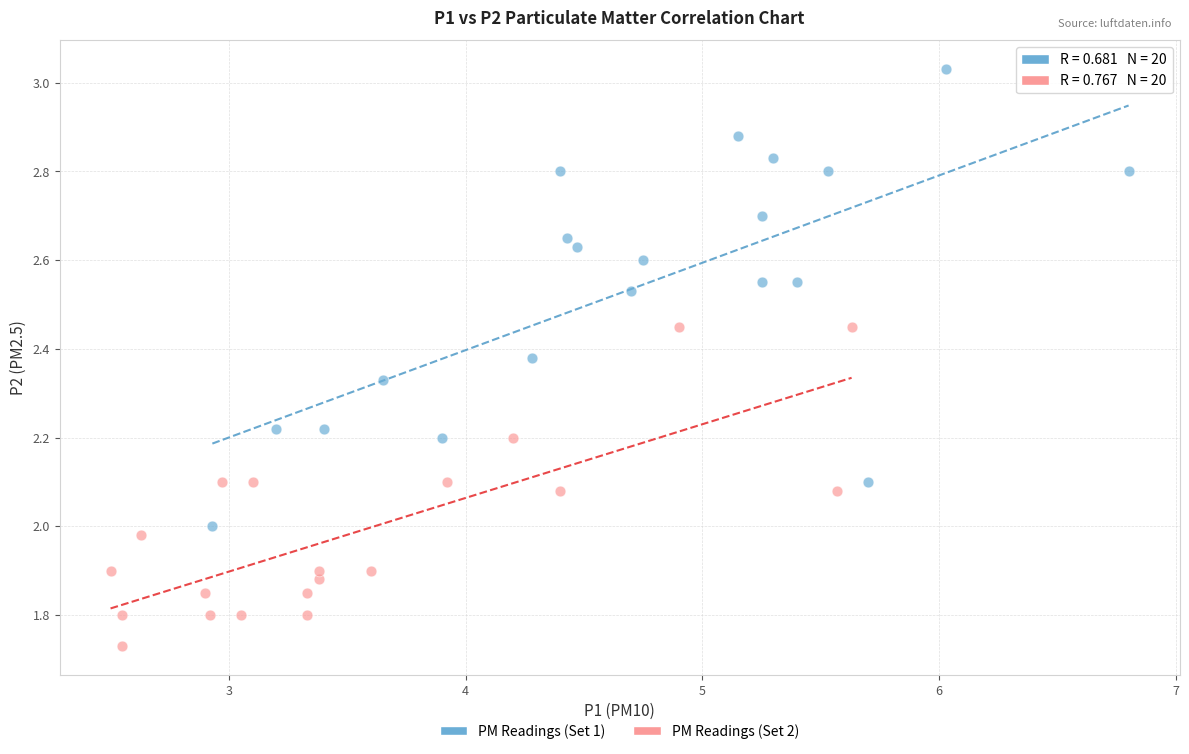

Which series reaches the minimum Y coordinate?

PM Readings (Set 2)